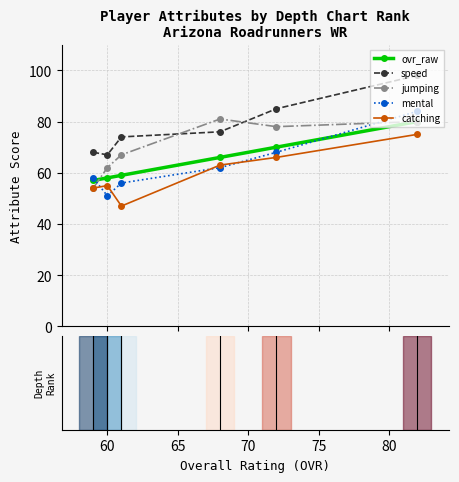

What is the value of the jumping point at the 5th from the left?

78